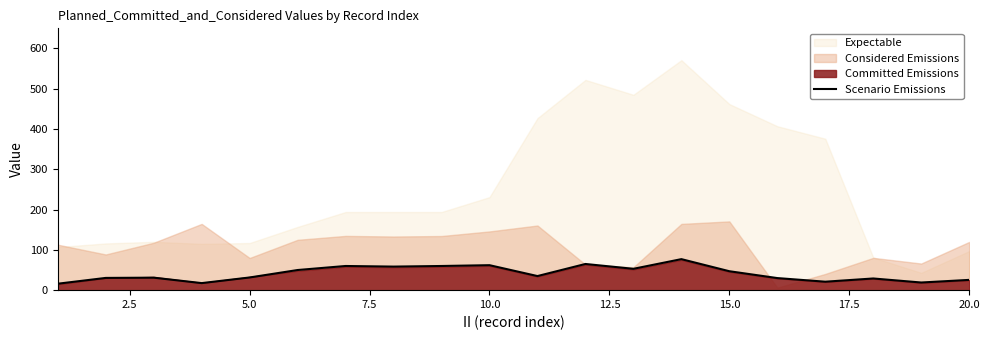

What is the value of the 16th point from the left?

30.0